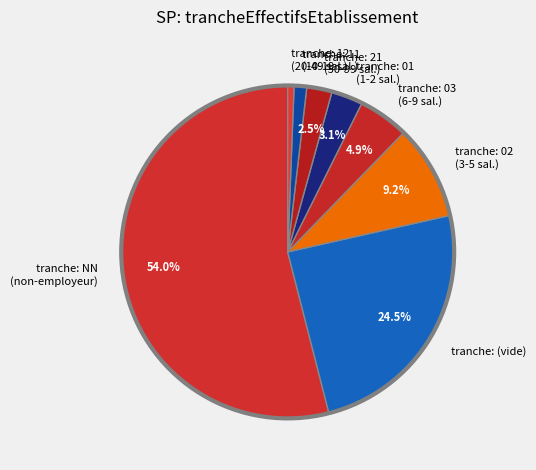

What is the total percentage of tranche: 02 (3-5 sal.) and tranche: NN (non-employeur)?

63.2%